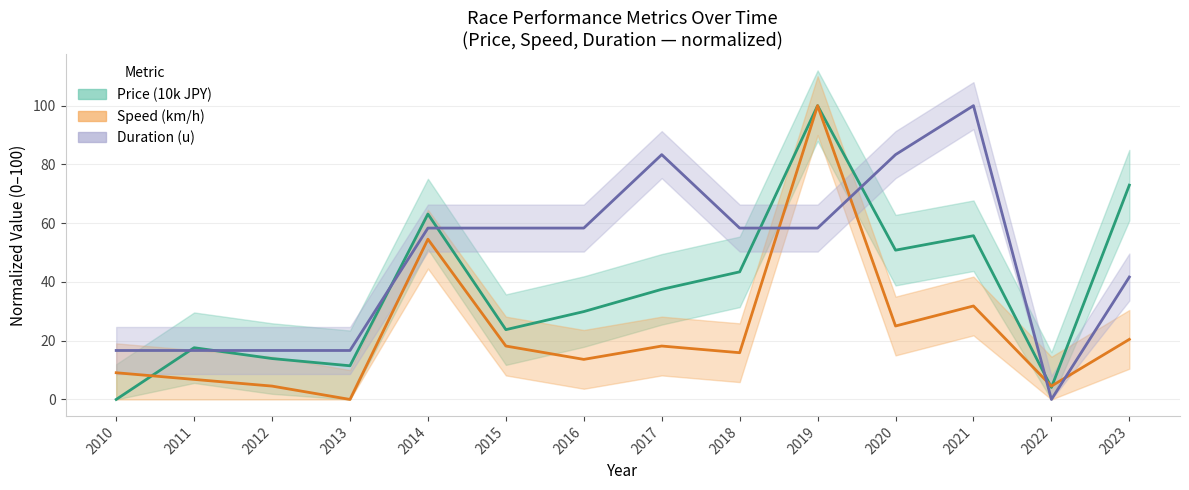

Which category has the highest value across all series?

2019